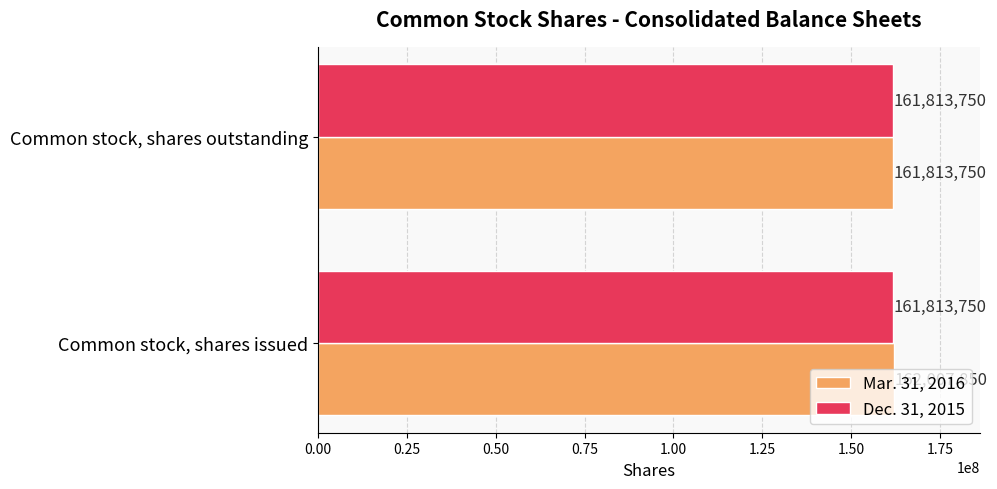

Which series has the largest total across all categories?

Mar. 31, 2016